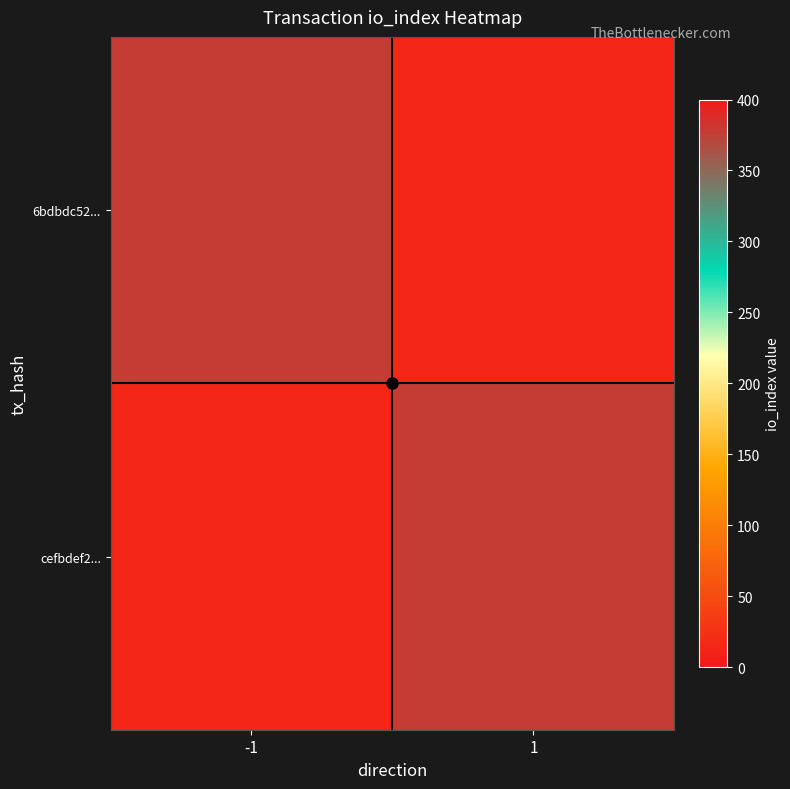

Reading left to right, list all the values displayed in this chart.

6bdbdc52...: -1=378	1=13
cefbdef2...: -1=13	1=378